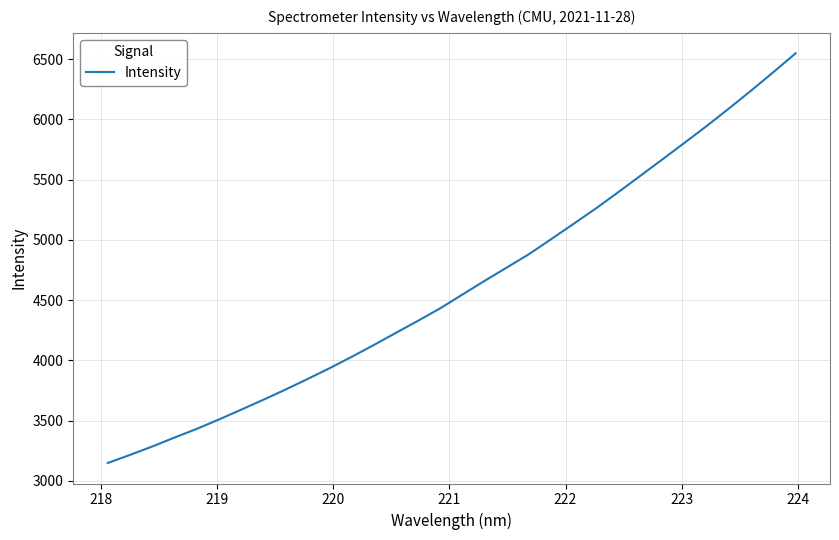

What is the difference between the maximum and minimum values?

3400.0